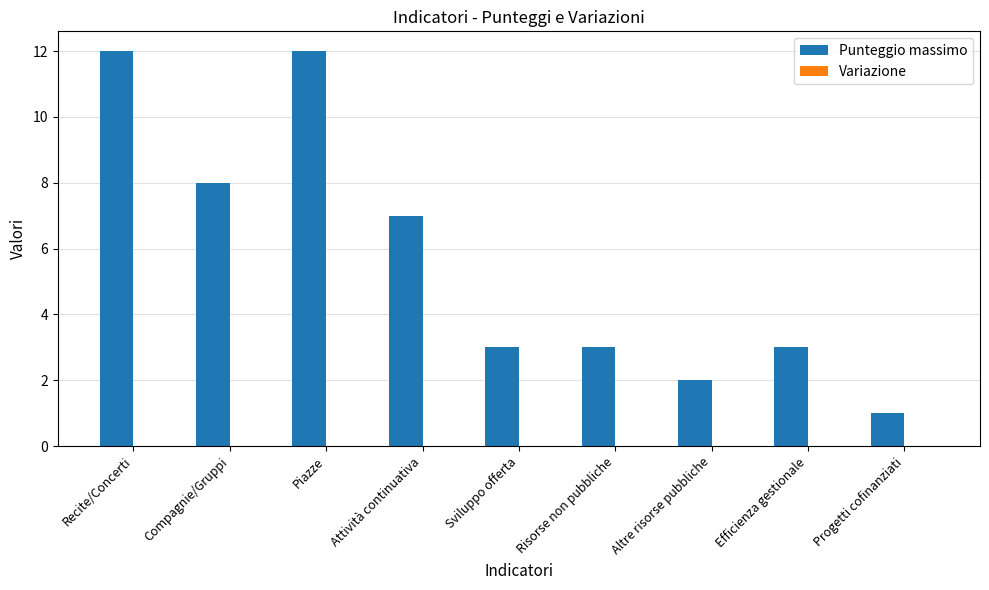

Reading left to right, extract all data points from this chart.

12	8	12	7	3	3	2	3	1